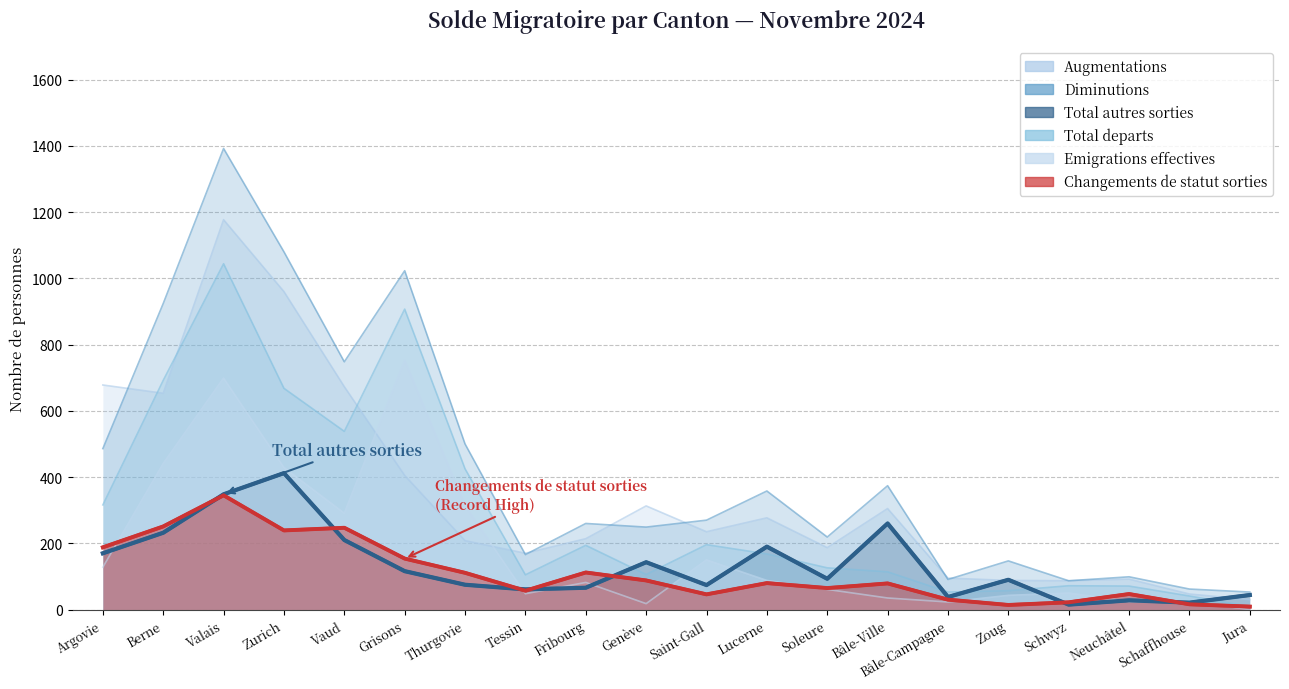

At which label is Augmentations closest to 603?

Berne